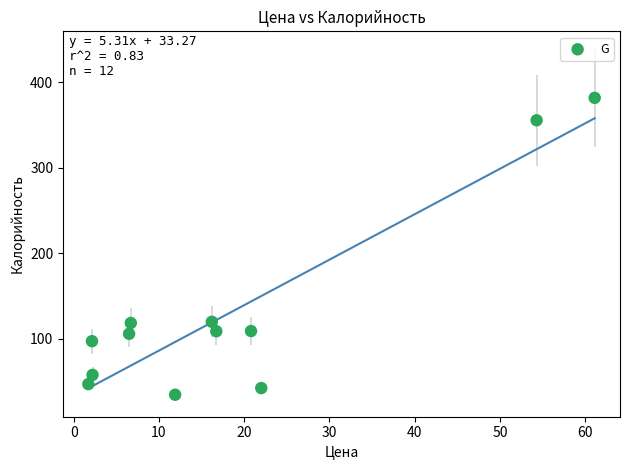

What is the average Y value?

131.7